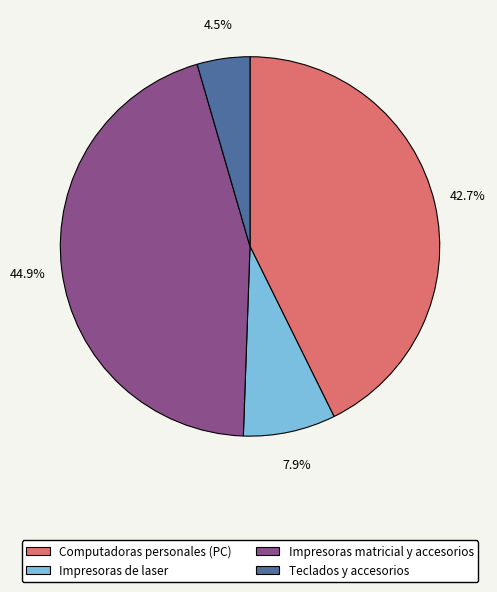

What is the smallest slice in the pie chart?

Teclados y accesorios